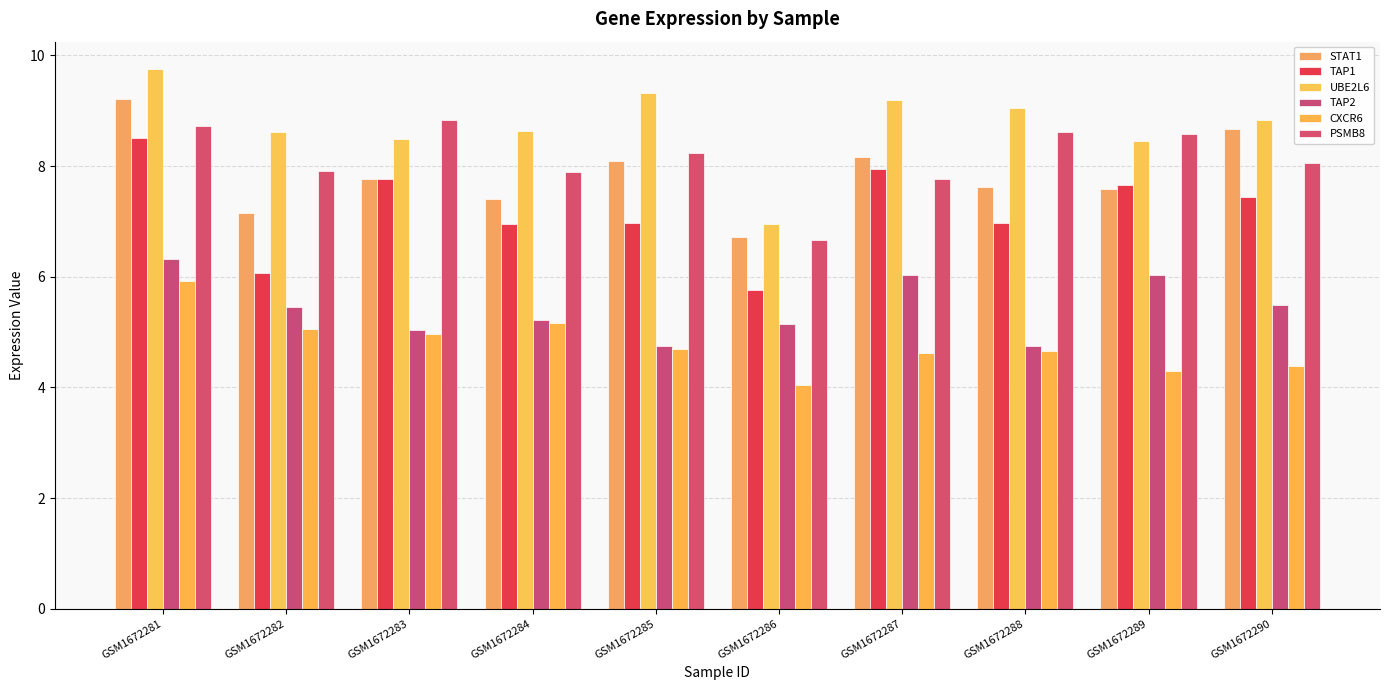

What are all the series names shown in the legend?

STAT1, TAP1, UBE2L6, TAP2, CXCR6, PSMB8